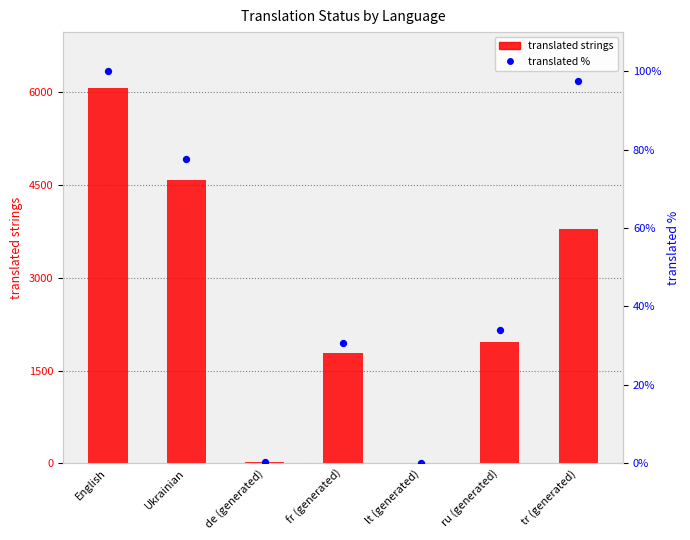

Which series has the largest total across all categories?

translated strings